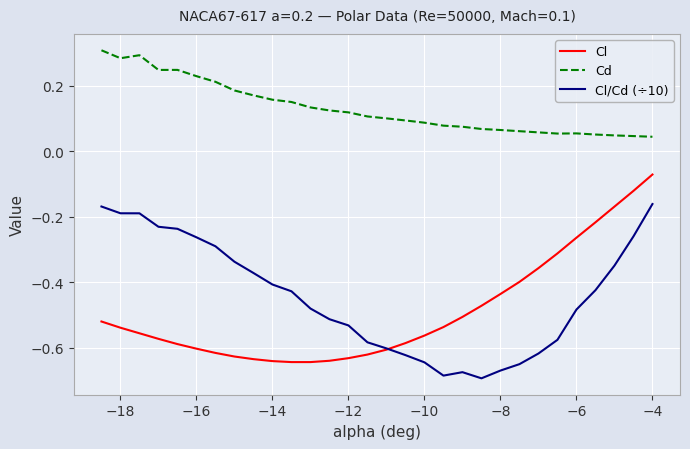

Which series has the largest total across all categories?

Cd